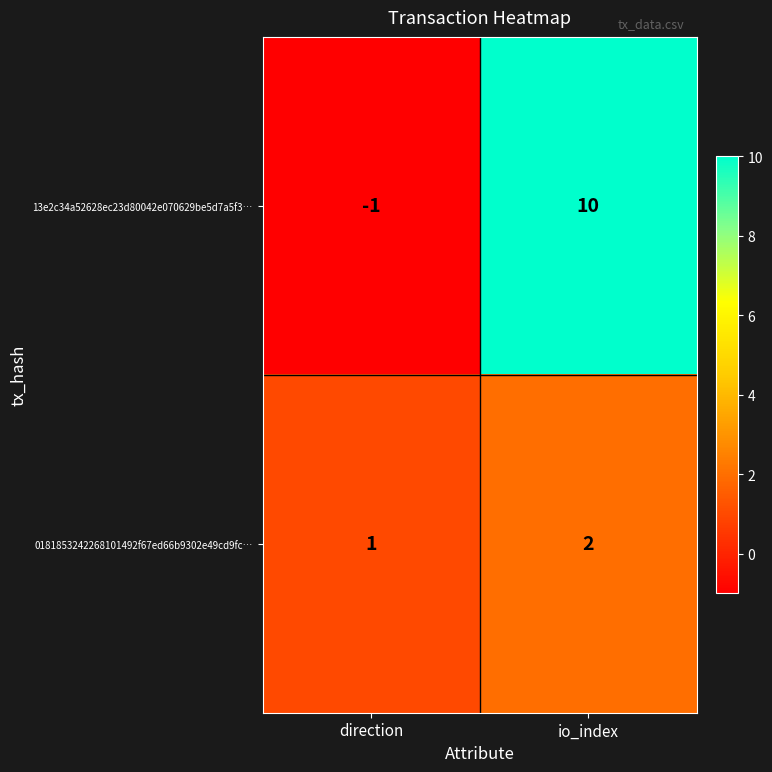

Which series changed the most between direction and io_index?

13e2c34a52628ec23d80042e070629be5d7a5f3…